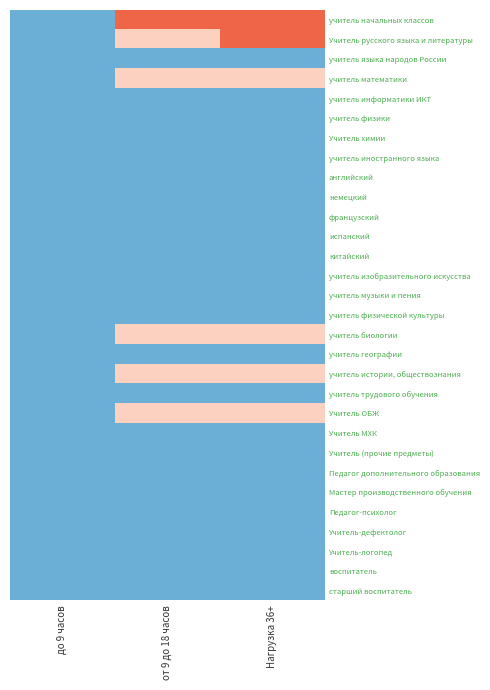

Reading right to left, what are all the values shown in this chart?

учитель начальных классов: Нагрузка 36+=2	от 9 до 18 часов=2	до 9 часов=0
Учитель русского языка и литературы: Нагрузка 36+=2	от 9 до 18 часов=1	до 9 часов=0
учитель языка народов России: Нагрузка 36+=0	от 9 до 18 часов=0	до 9 часов=0
учитель математики: Нагрузка 36+=1	от 9 до 18 часов=1	до 9 часов=0
учитель информатики ИКТ: Нагрузка 36+=0	от 9 до 18 часов=0	до 9 часов=0
учитель физики: Нагрузка 36+=0	от 9 до 18 часов=0	до 9 часов=0
Учитель химии: Нагрузка 36+=0	от 9 до 18 часов=0	до 9 часов=0
учитель иностранного языка: Нагрузка 36+=0	от 9 до 18 часов=0	до 9 часов=0
английский: Нагрузка 36+=0	от 9 до 18 часов=0	до 9 часов=0
немецкий: Нагрузка 36+=0	от 9 до 18 часов=0	до 9 часов=0
французский: Нагрузка 36+=0	от 9 до 18 часов=0	до 9 часов=0
испанский: Нагрузка 36+=0	от 9 до 18 часов=0	до 9 часов=0
китайский: Нагрузка 36+=0	от 9 до 18 часов=0	до 9 часов=0
учитель изобразительного искусства: Нагрузка 36+=0	от 9 до 18 часов=0	до 9 часов=0
учитель музыки и пения: Нагрузка 36+=0	от 9 до 18 часов=0	до 9 часов=0
учитель физической культуры: Нагрузка 36+=0	от 9 до 18 часов=0	до 9 часов=0
учитель биологии: Нагрузка 36+=1	от 9 до 18 часов=1	до 9 часов=0
учитель географии: Нагрузка 36+=0	от 9 до 18 часов=0	до 9 часов=0
учитель истории, обществознания: Нагрузка 36+=1	от 9 до 18 часов=1	до 9 часов=0
учитель трудового обучения: Нагрузка 36+=0	от 9 до 18 часов=0	до 9 часов=0
Учитель ОБЖ: Нагрузка 36+=1	от 9 до 18 часов=1	до 9 часов=0
Учитель МХК: Нагрузка 36+=0	от 9 до 18 часов=0	до 9 часов=0
Учитель (прочие предметы): Нагрузка 36+=0	от 9 до 18 часов=0	до 9 часов=0
Педагог дополнительного образования: Нагрузка 36+=0	от 9 до 18 часов=0	до 9 часов=0
Мастер производственного обучения: Нагрузка 36+=0	от 9 до 18 часов=0	до 9 часов=0
Педагог-психолог: Нагрузка 36+=0	от 9 до 18 часов=0	до 9 часов=0
Учитель-дефектолог: Нагрузка 36+=0	от 9 до 18 часов=0	до 9 часов=0
Учитель-логопед: Нагрузка 36+=0	от 9 до 18 часов=0	до 9 часов=0
воспитатель: Нагрузка 36+=0	от 9 до 18 часов=0	до 9 часов=0
старший воспитатель: Нагрузка 36+=0	от 9 до 18 часов=0	до 9 часов=0